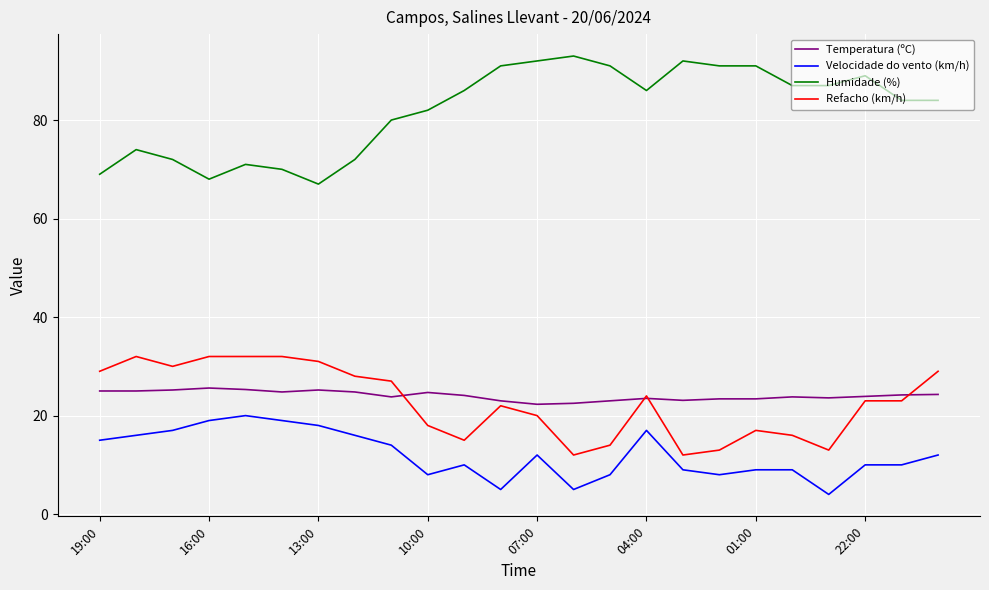

Which series has the largest total across all categories?

Humidade (%)